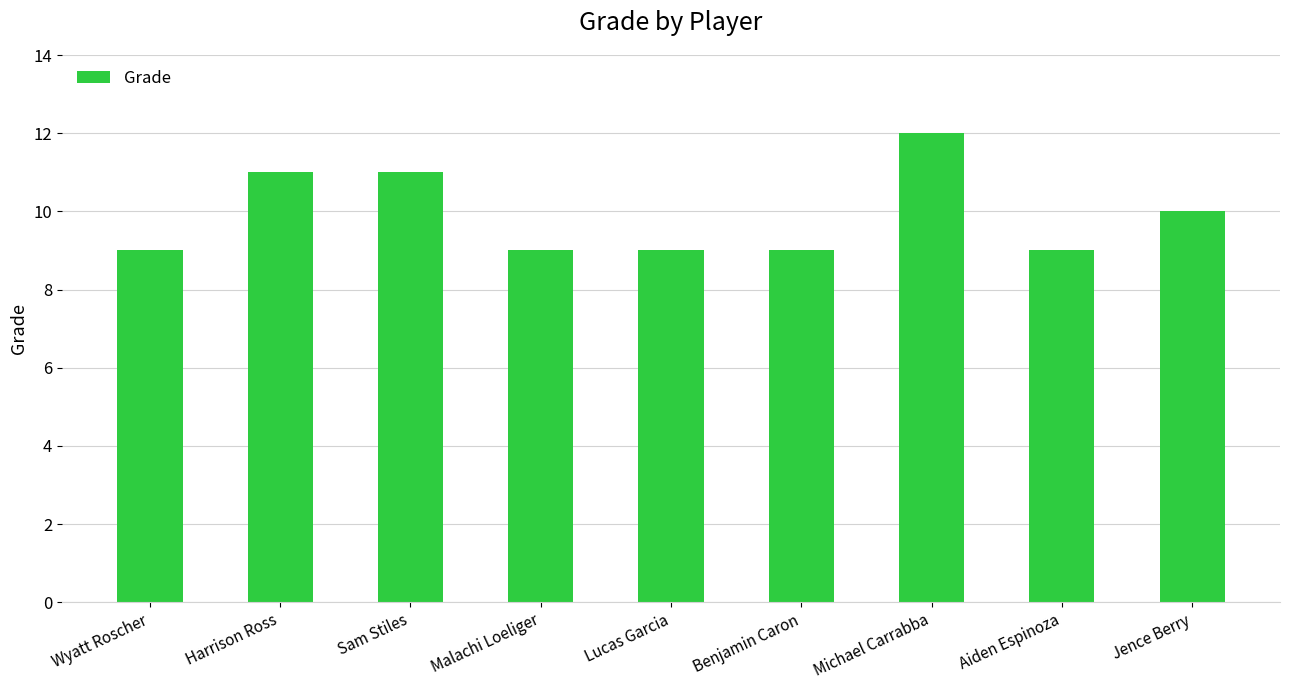

What is the sum of the values at Lucas Garcia and Michael Carrabba?

21